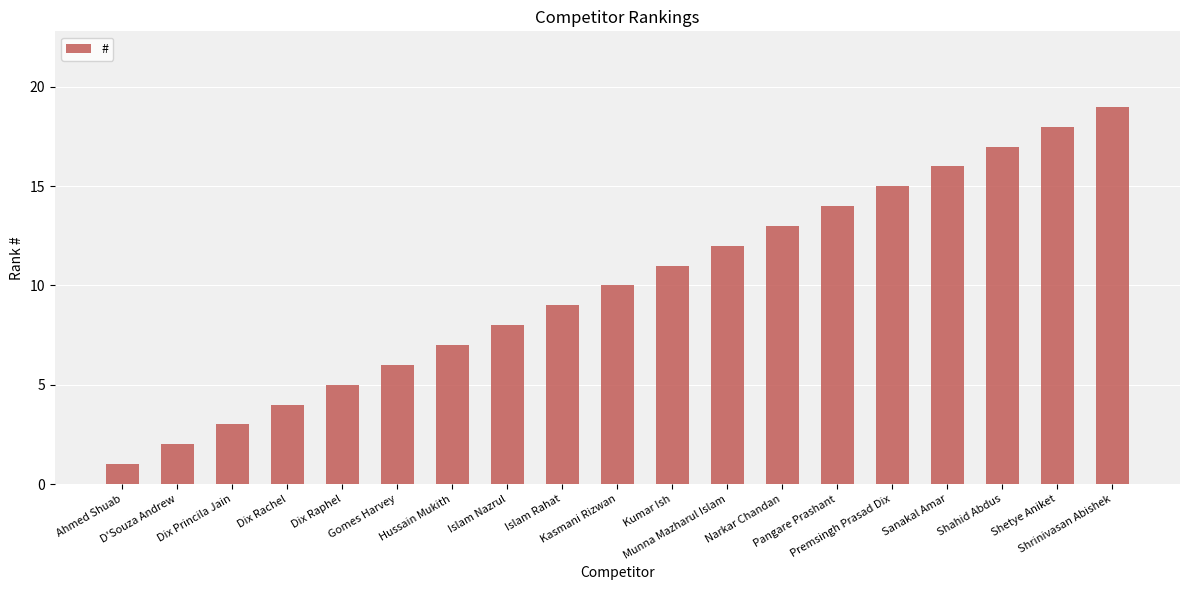

Rank the categories by value from lowest to highest.

Ahmed Shuab, D'Souza Andrew, Dix Princila Jain, Dix Rachel, Dix Raphel, Gomes Harvey, Hussain Mukith, Islam Nazrul, Islam Rahat, Kasmani Rizwan, Kumar Ish, Munna Mazharul Islam, Narkar Chandan, Pangare Prashant, Premsingh Prasad Dix, Sanakal Amar, Shahid Abdus, Shetye Aniket, Shrinivasan Abishek